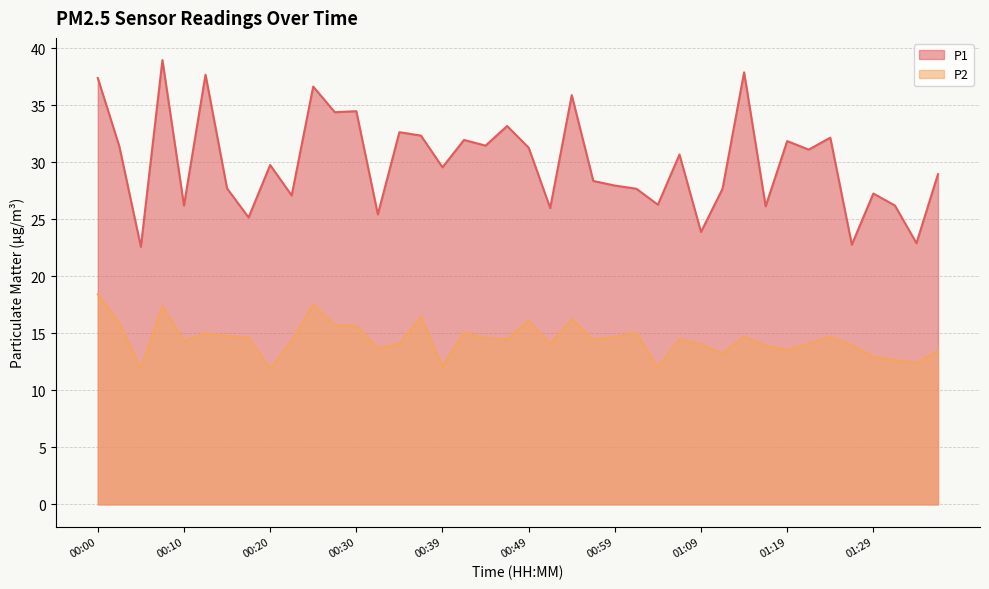

How many series are shown in this chart?

2